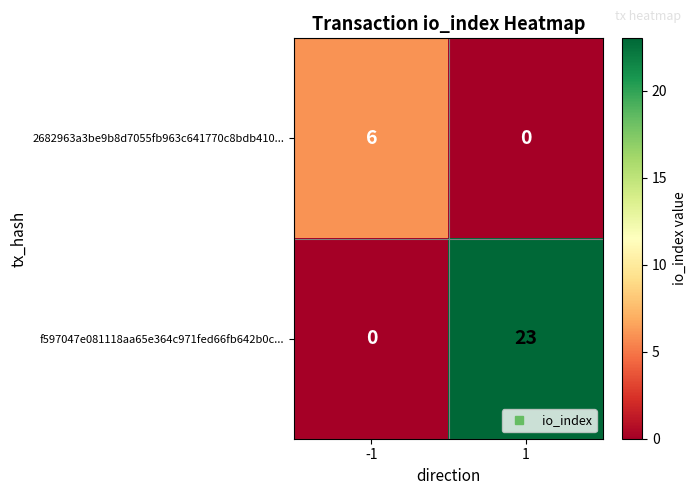

What is the average value of the 2682963a3be9b8d7055fb963c641770c8bdb410... series?

3